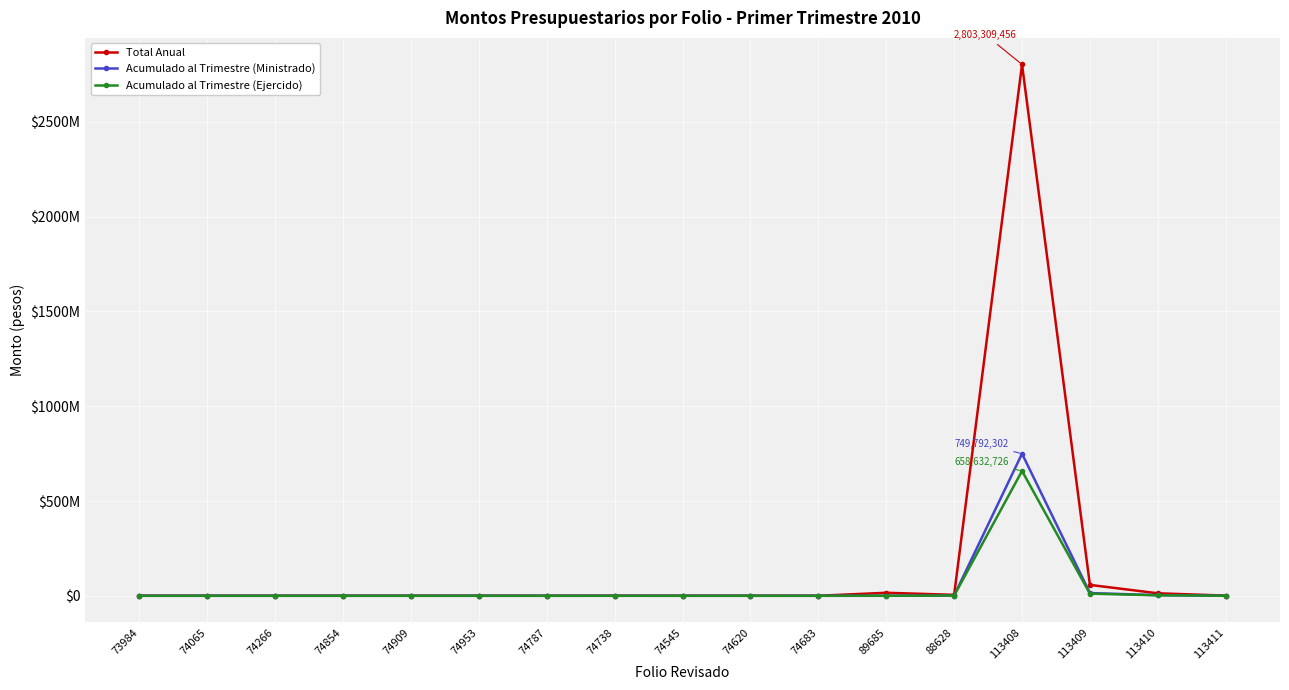

True or false: Acumulado al Trimestre (Ejercido) and Acumulado al Trimestre (Ministrado) cross at least once.

False